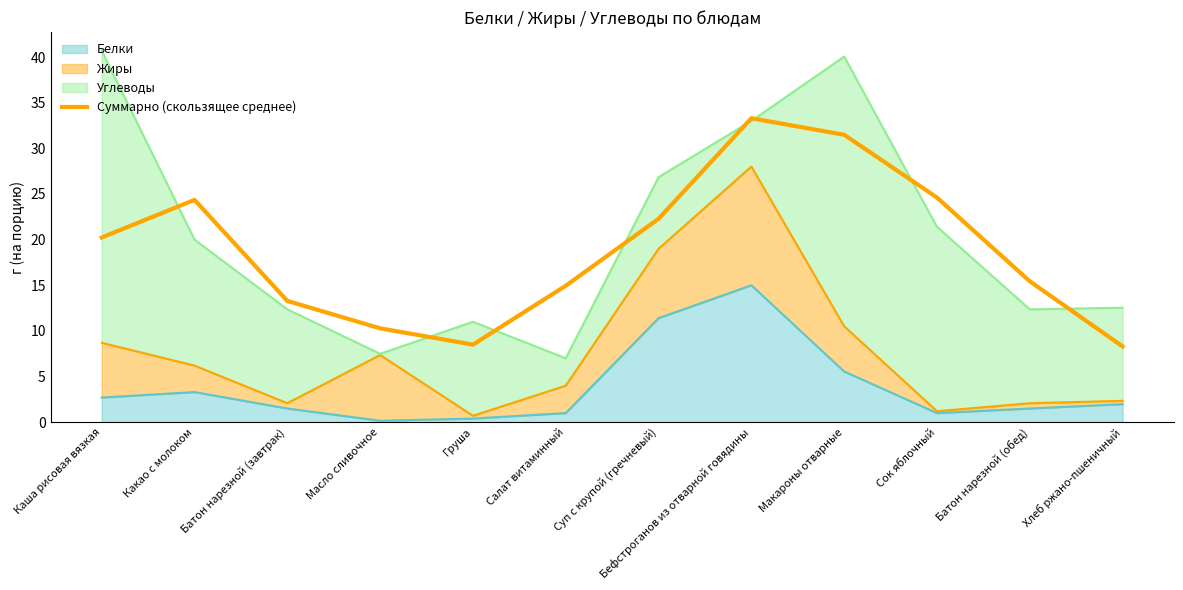

What is the difference between the values at Суп с крупой (гречневый) and Батон нарезной (обед)?

6.8